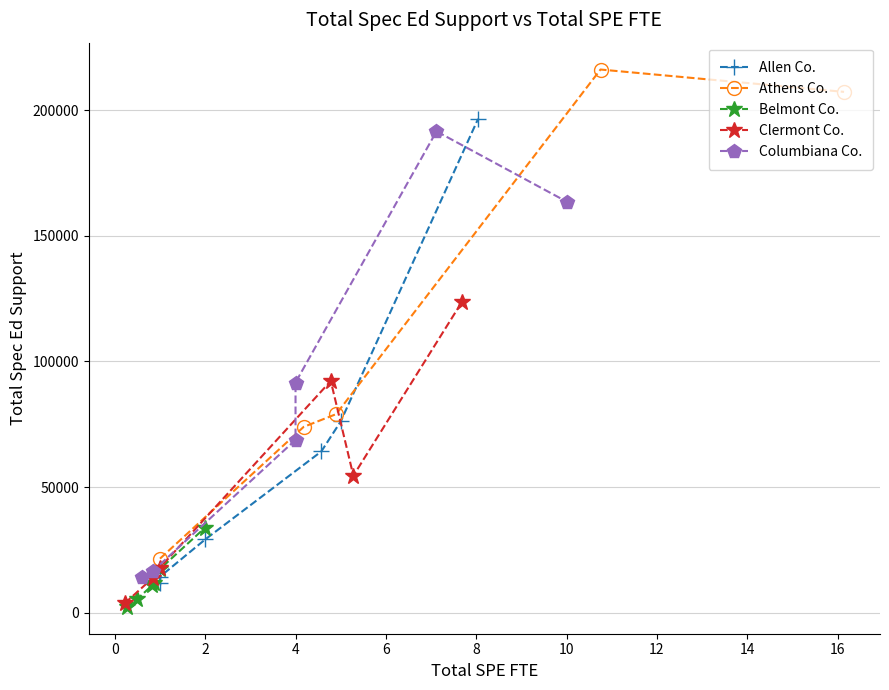

Where is the first local minimum for COLUMBIANA COUNTY BOARD OF DD?

2